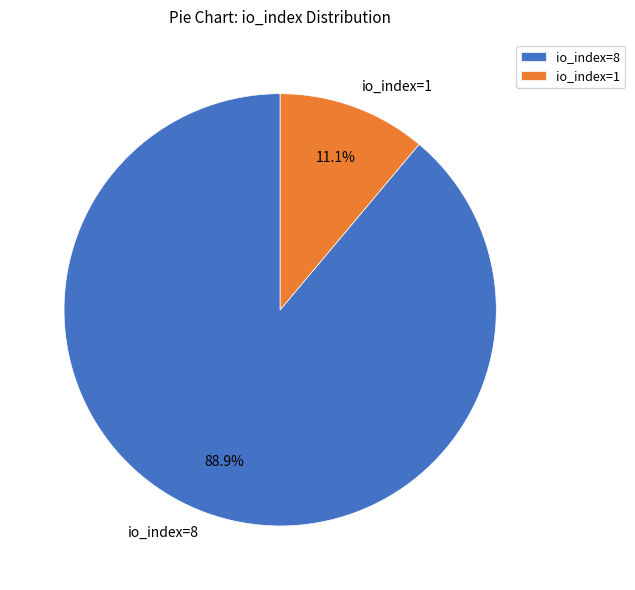

To the nearest percent, what is the difference between the largest and smallest slice percentages?

78%